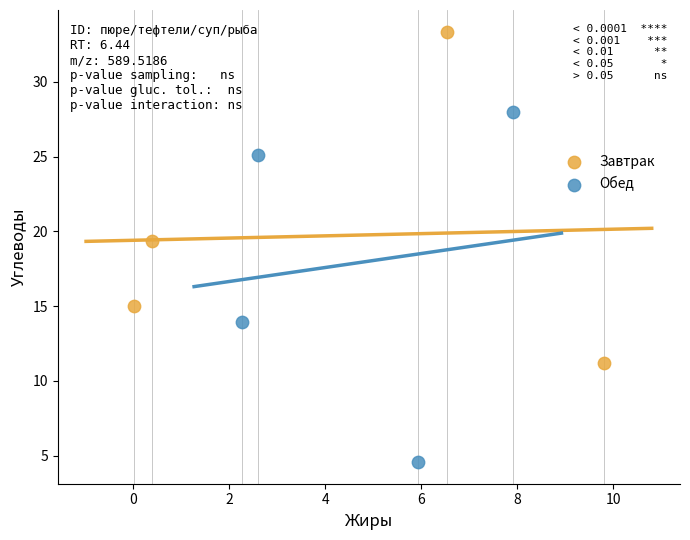

Which series reaches the maximum Y coordinate?

Завтрак